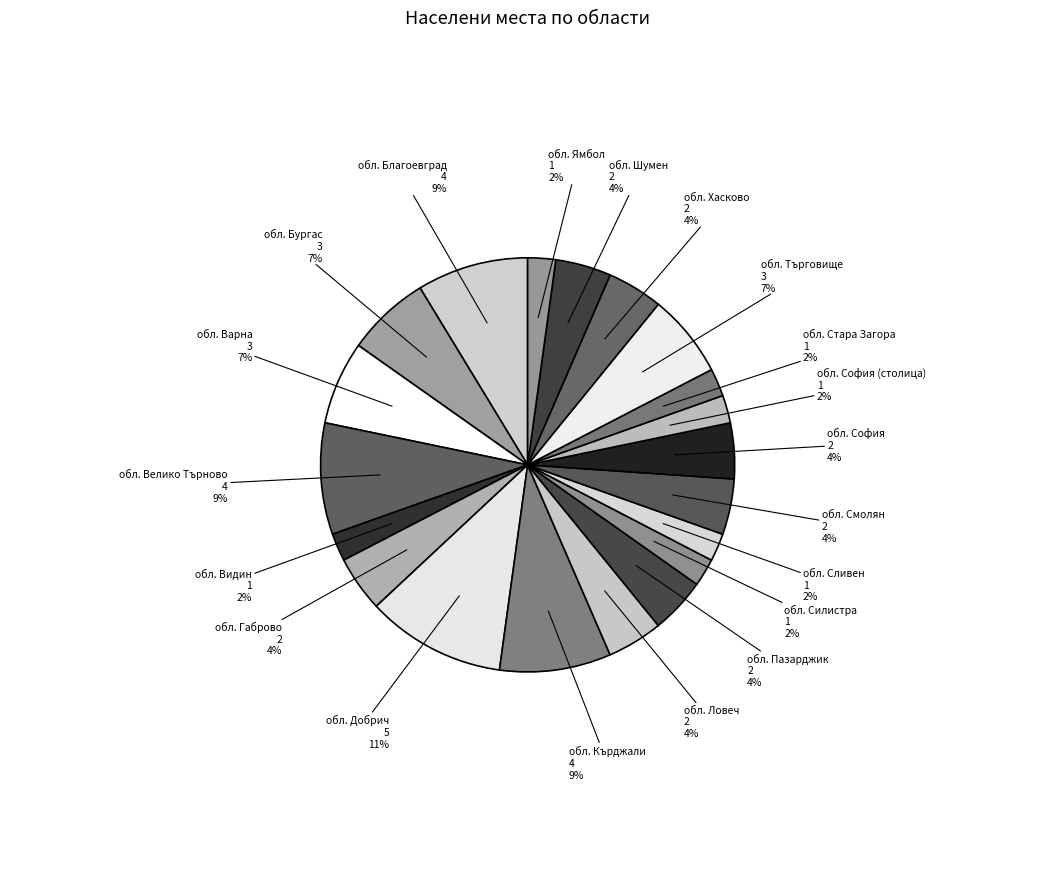

Does обл. Пазарджик account for over 50% of the chart?

No